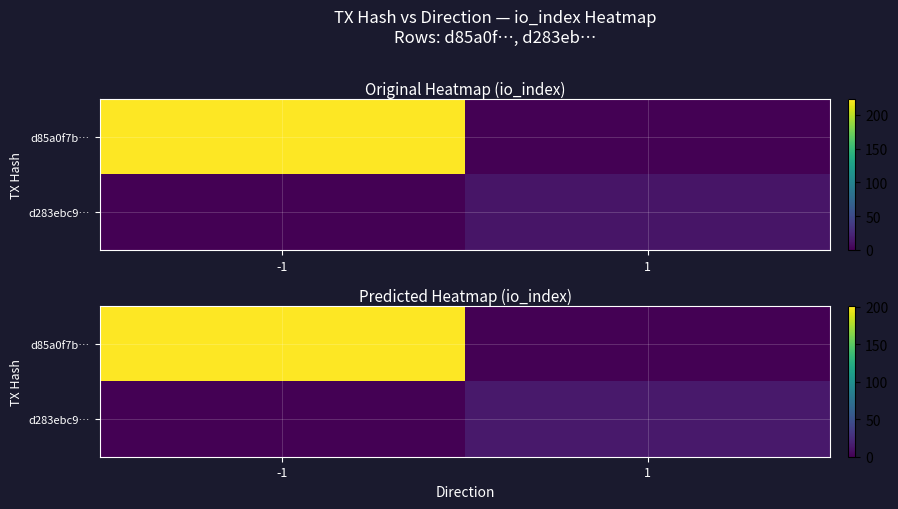

What is the sum of the d283ebc9… values at 1 and -1?

13.7